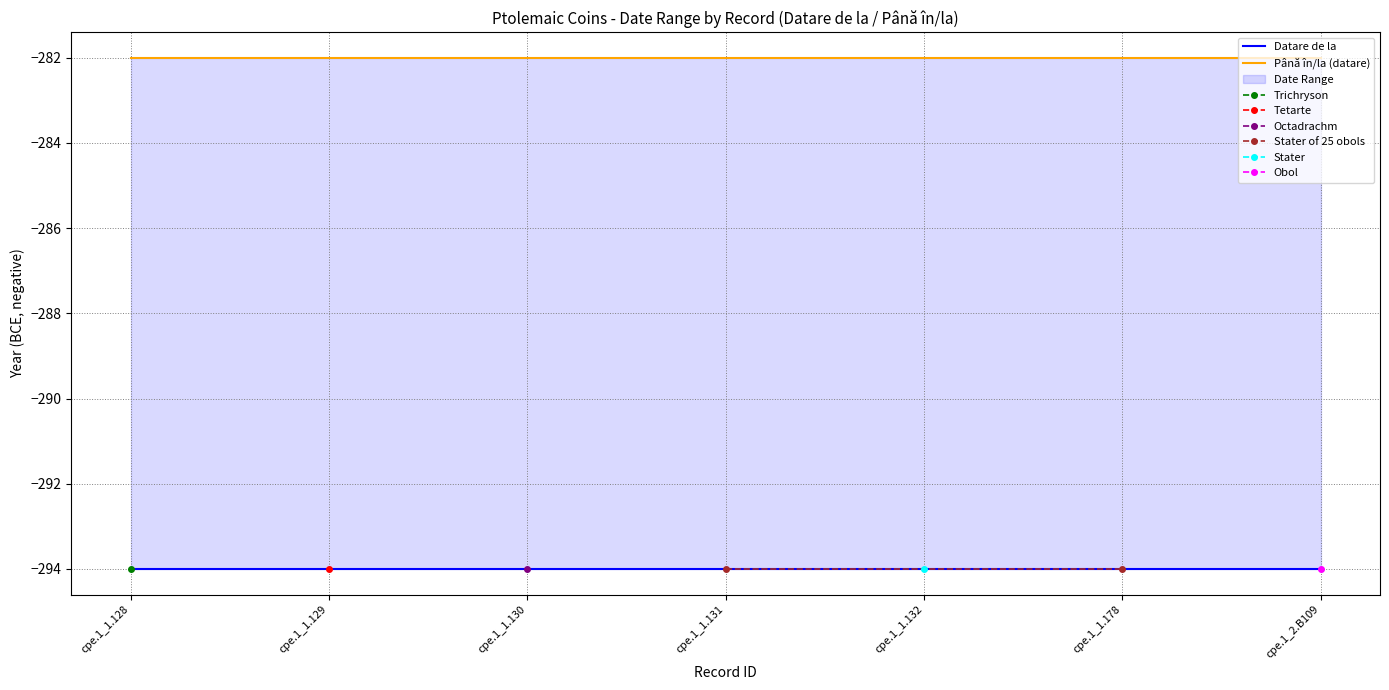

Is the value of Până în/la (datare) at cpe.1_1.132 greater than the value of Datare de la at cpe.1_1.128?

Yes